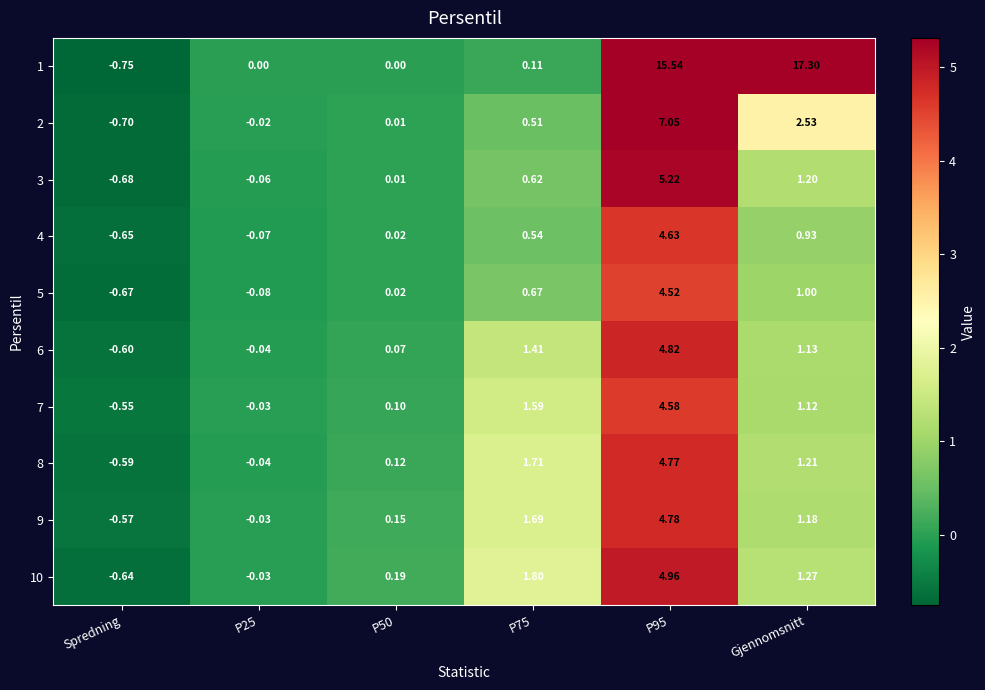

Is the value of 8 at P75 greater than the value of 3 at P25?

Yes